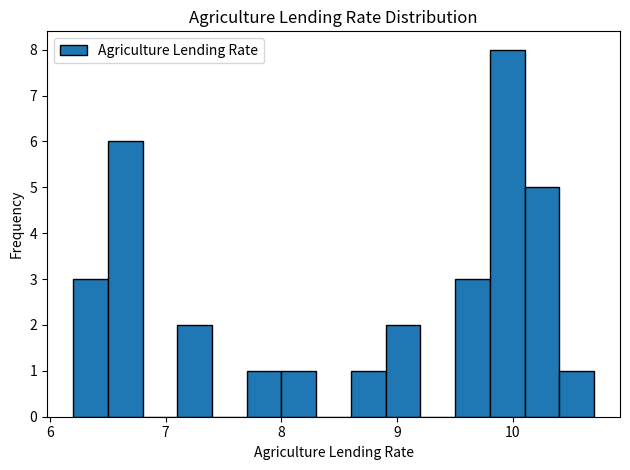

Read against the x-axis, roughly where is the centre of the tallest bar?

10.0